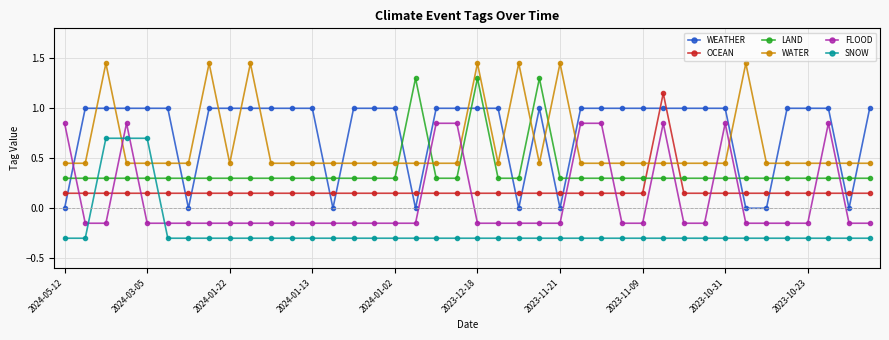

Rank the series by their maximum value, from highest to lowest.

WATER, LAND, OCEAN, WEATHER, FLOOD, SNOW